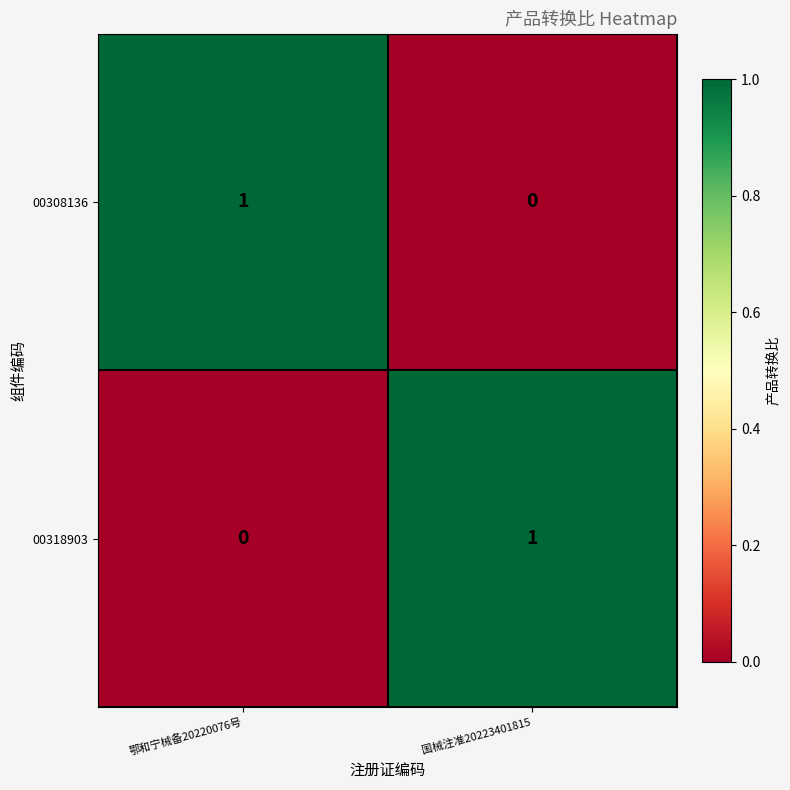

The value of 00308136 at 鄂和宁械备20220076号 is 2. True or false?

False